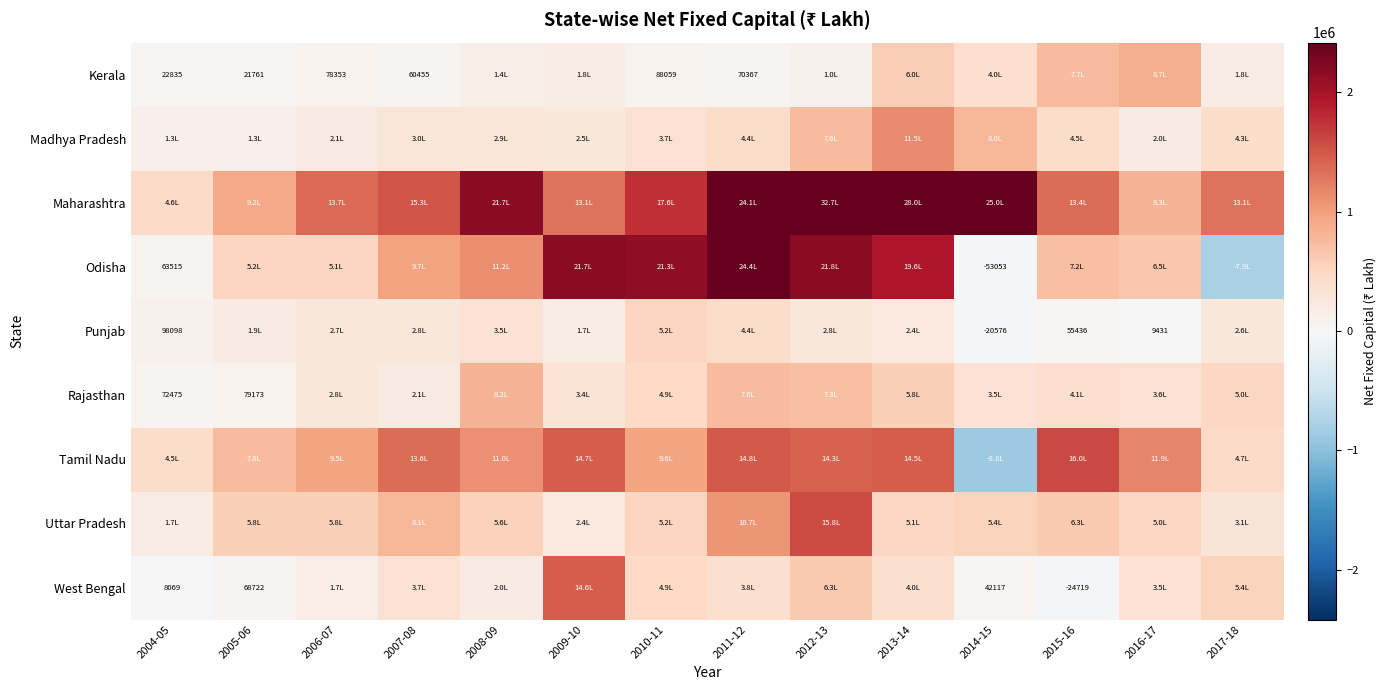

The value of Punjab at 2015-16 is 95428. True or false?

False